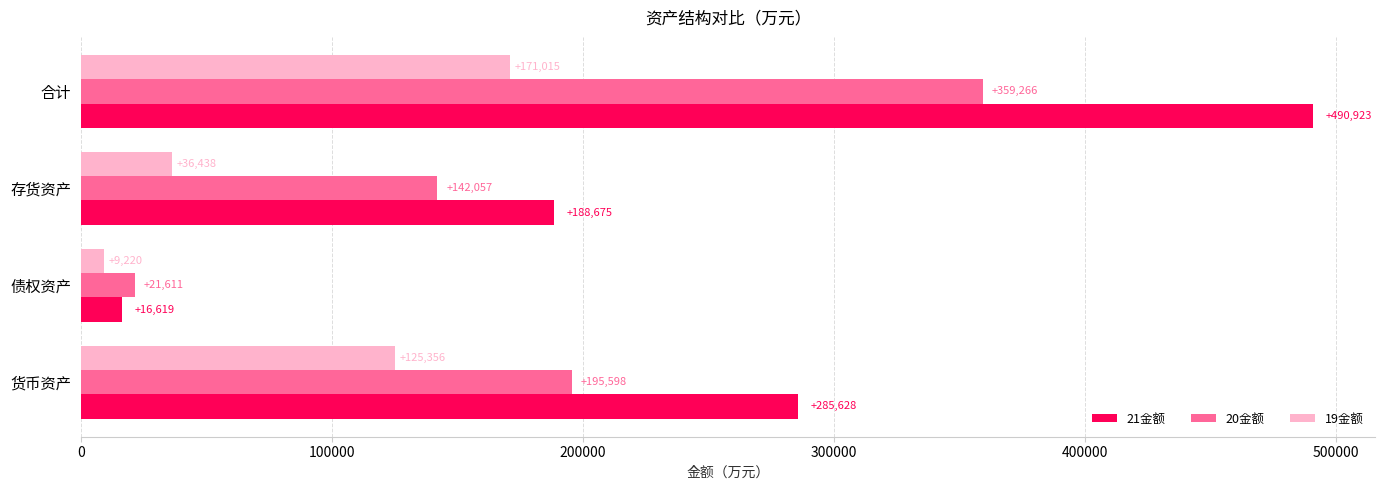

What is the difference between the second highest and minimum values in the 20金额 series?

173986.5